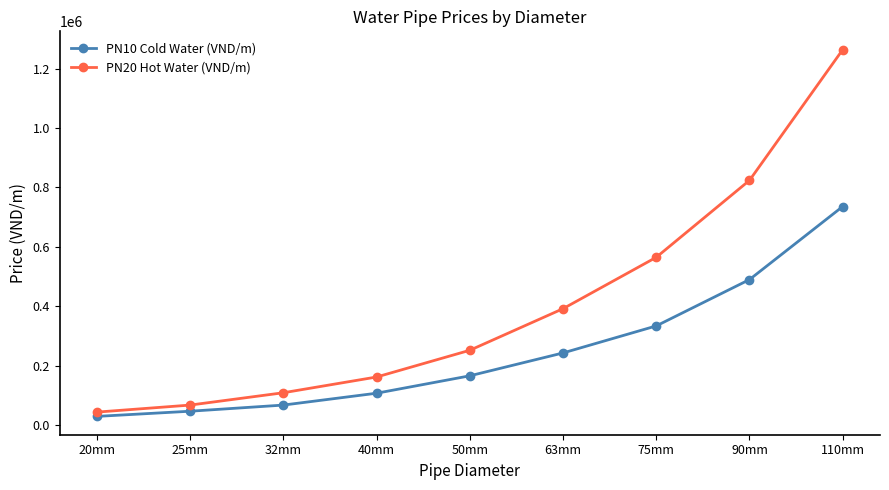

What is the average value of the PN10 Cold Water (VND/m) series?

246678